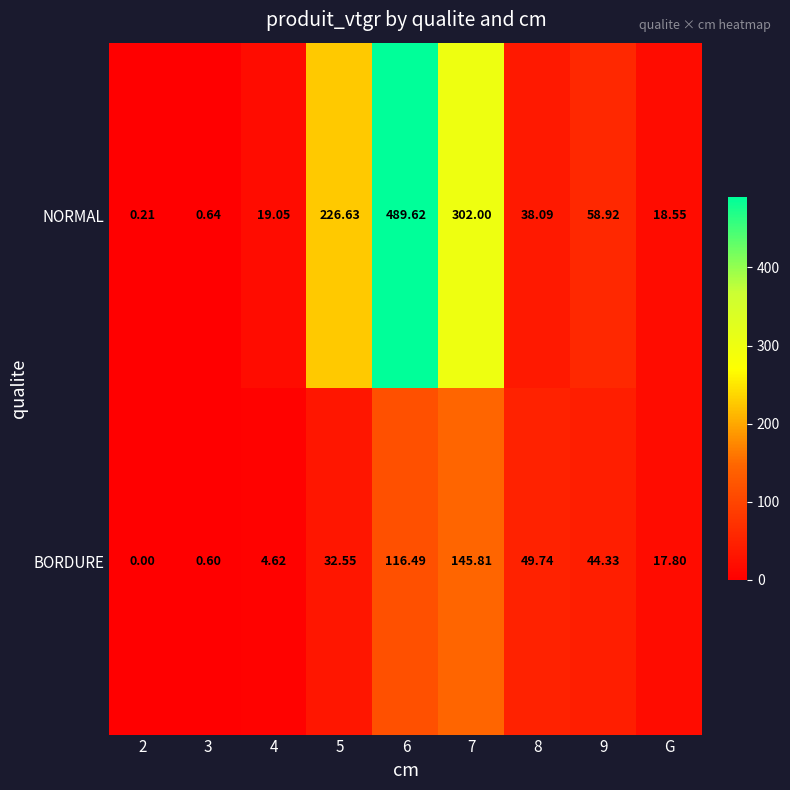

Which category has the lowest value across all series?

2